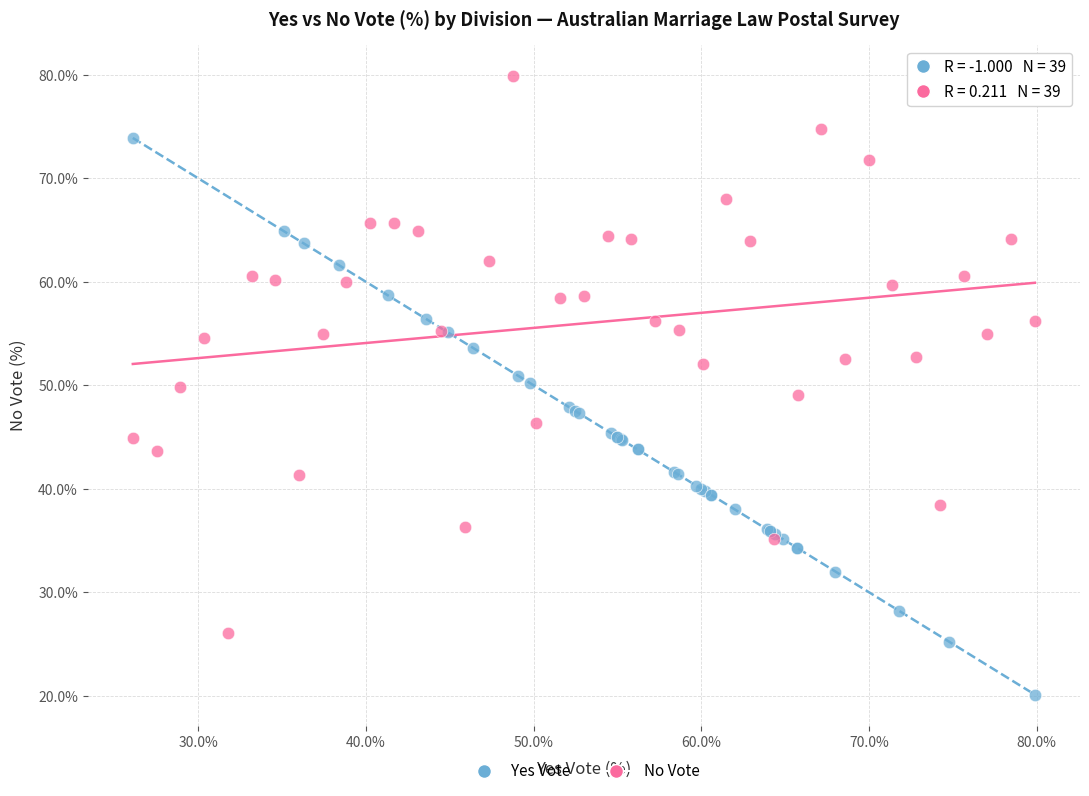

Which series contains the highest Y value?

No Vote